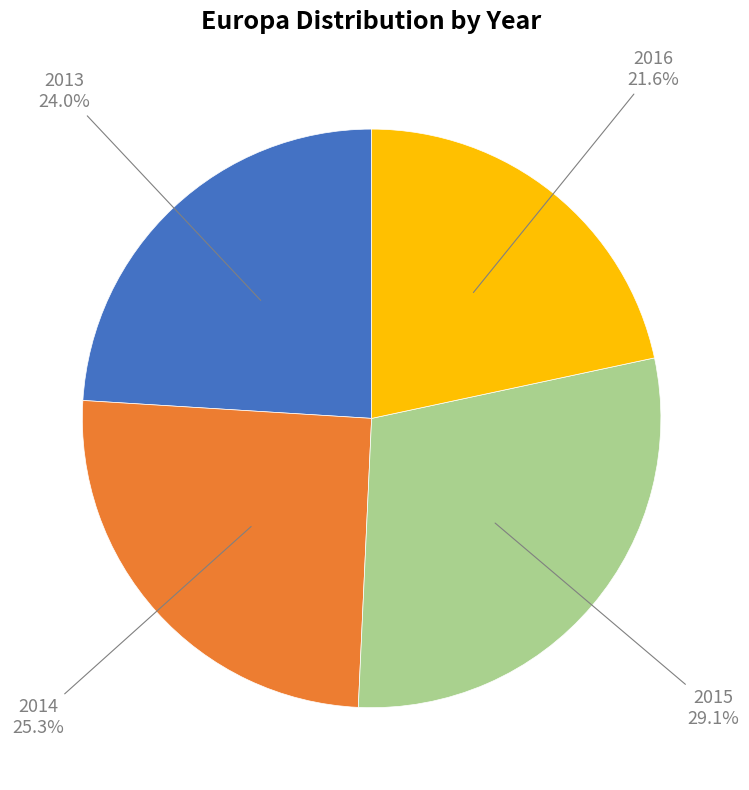

Does any single category account for the majority?

No